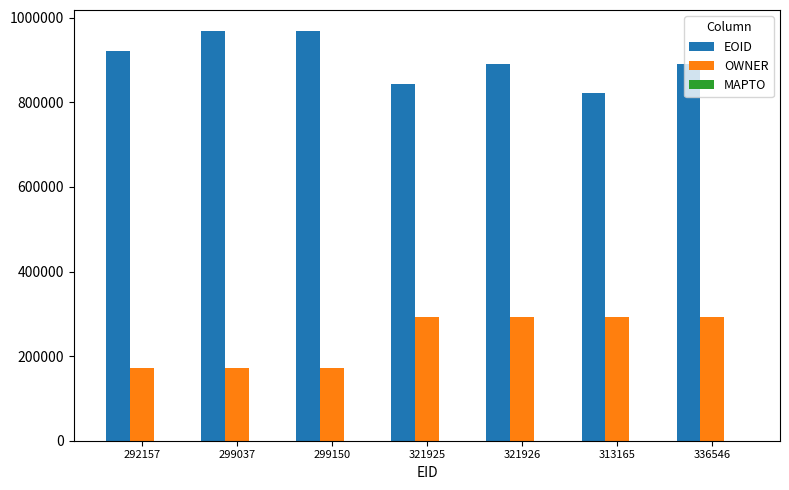

At how many categories does at least one series exceed 385391?

7